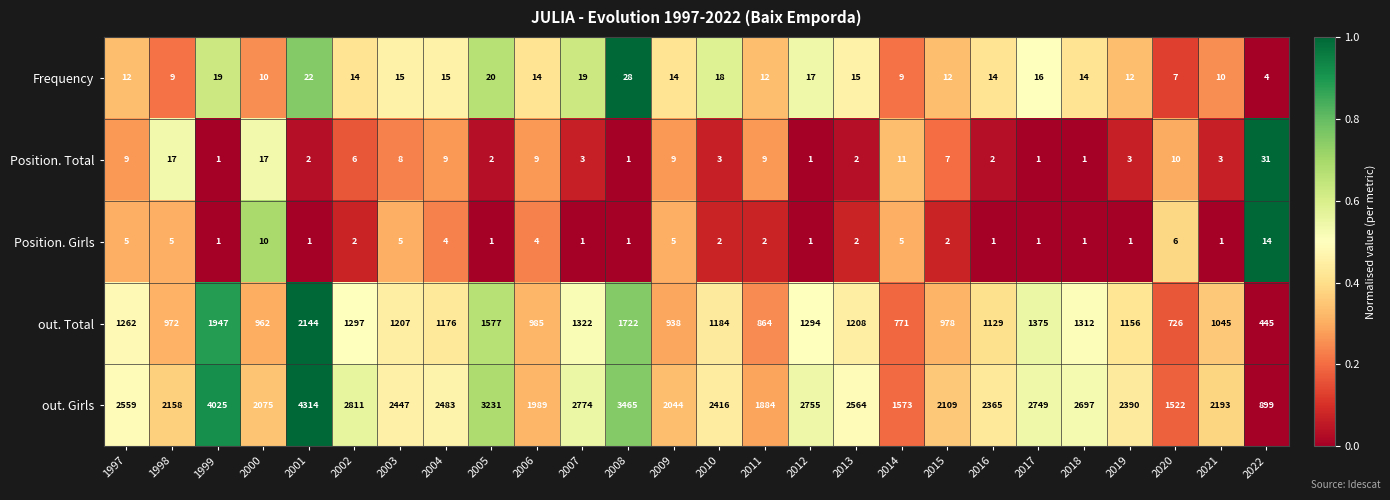

What is the difference between the maximum and minimum values in the Frequency series?

24